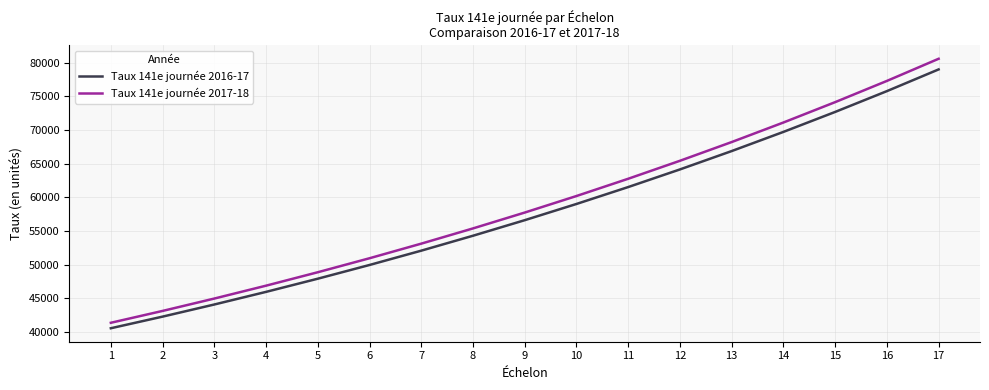

What is the lowest value of the Taux 141e journée 2016-17 series?

40578